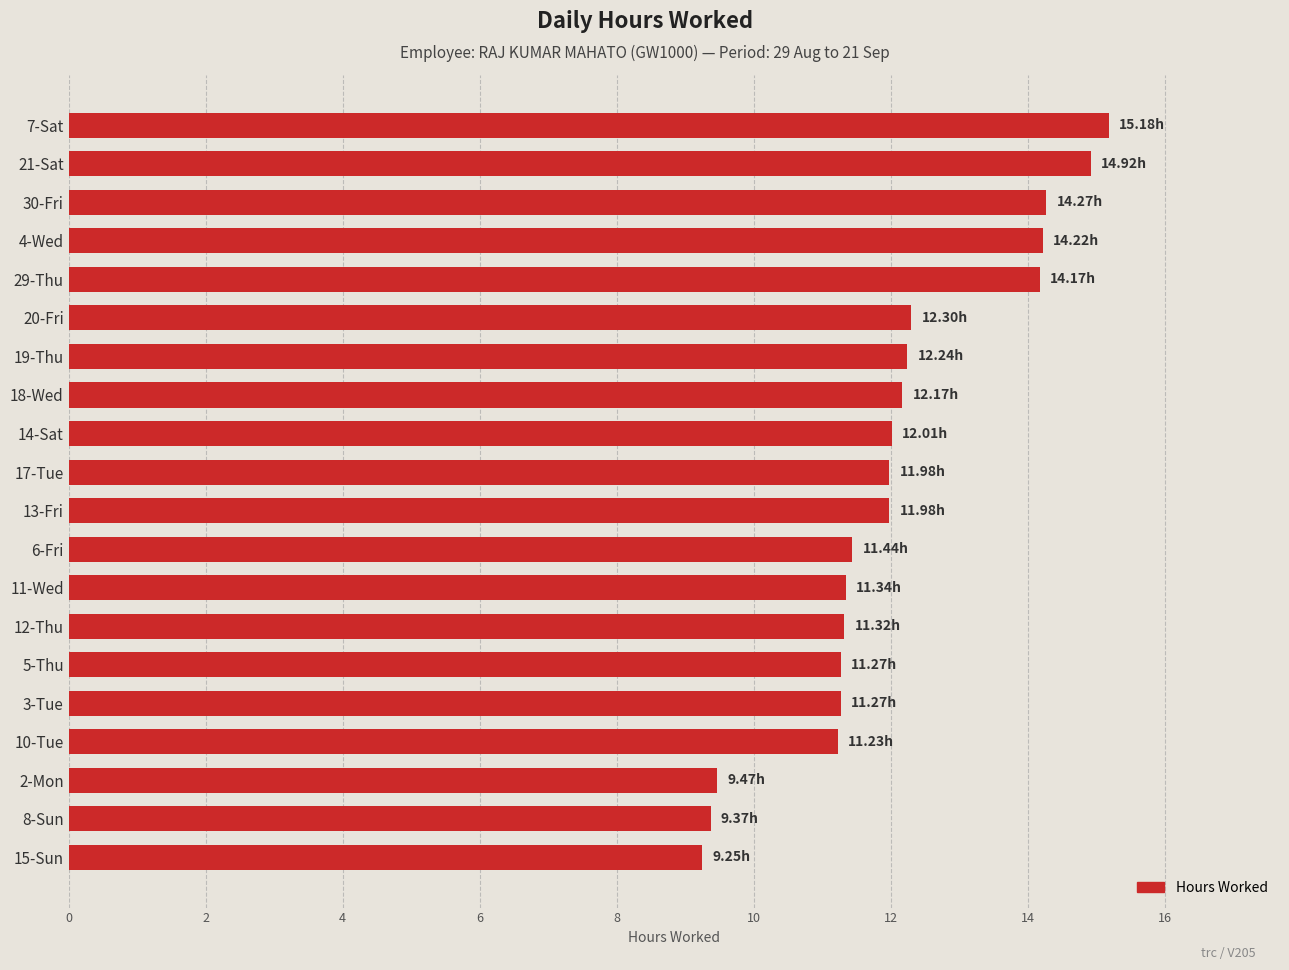

What is the ratio of the value at 13-Fri to the value at 4-Wed?

0.8